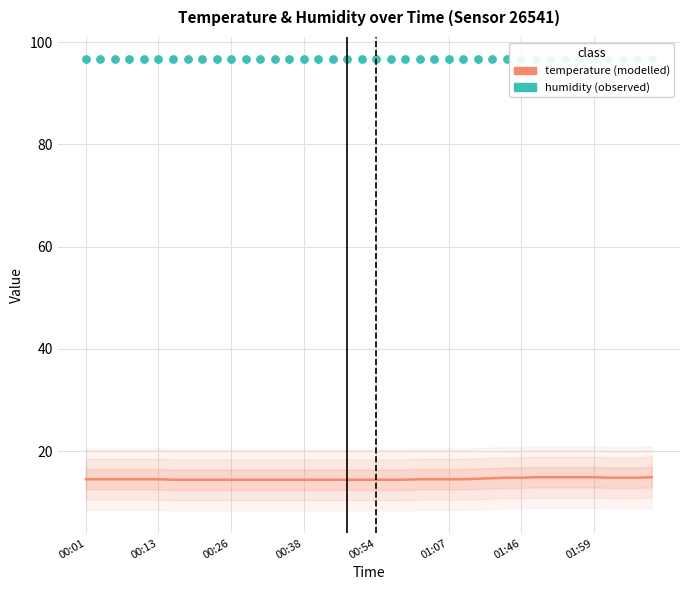

Is the value of temperature at 01:46 greater than the value of humidity at 01:46?

No